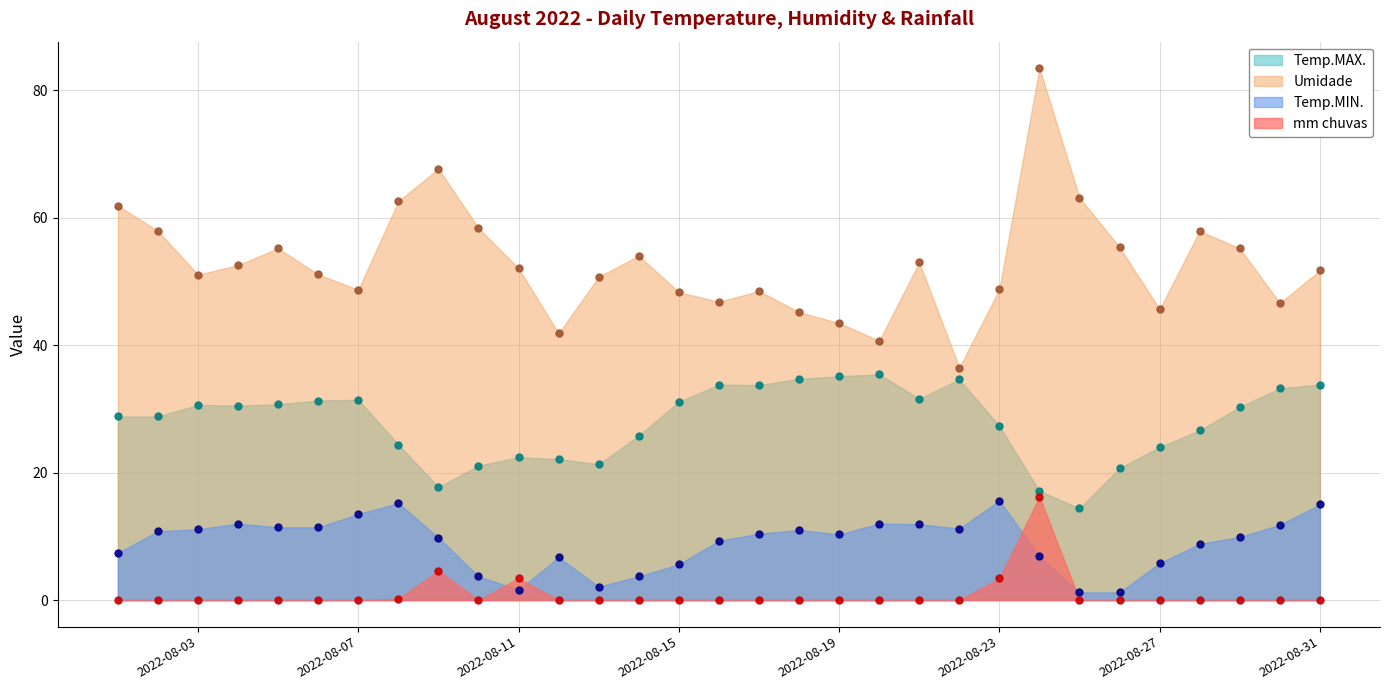

Read the Temp.MIN. value at 2022-08-10.

3.7